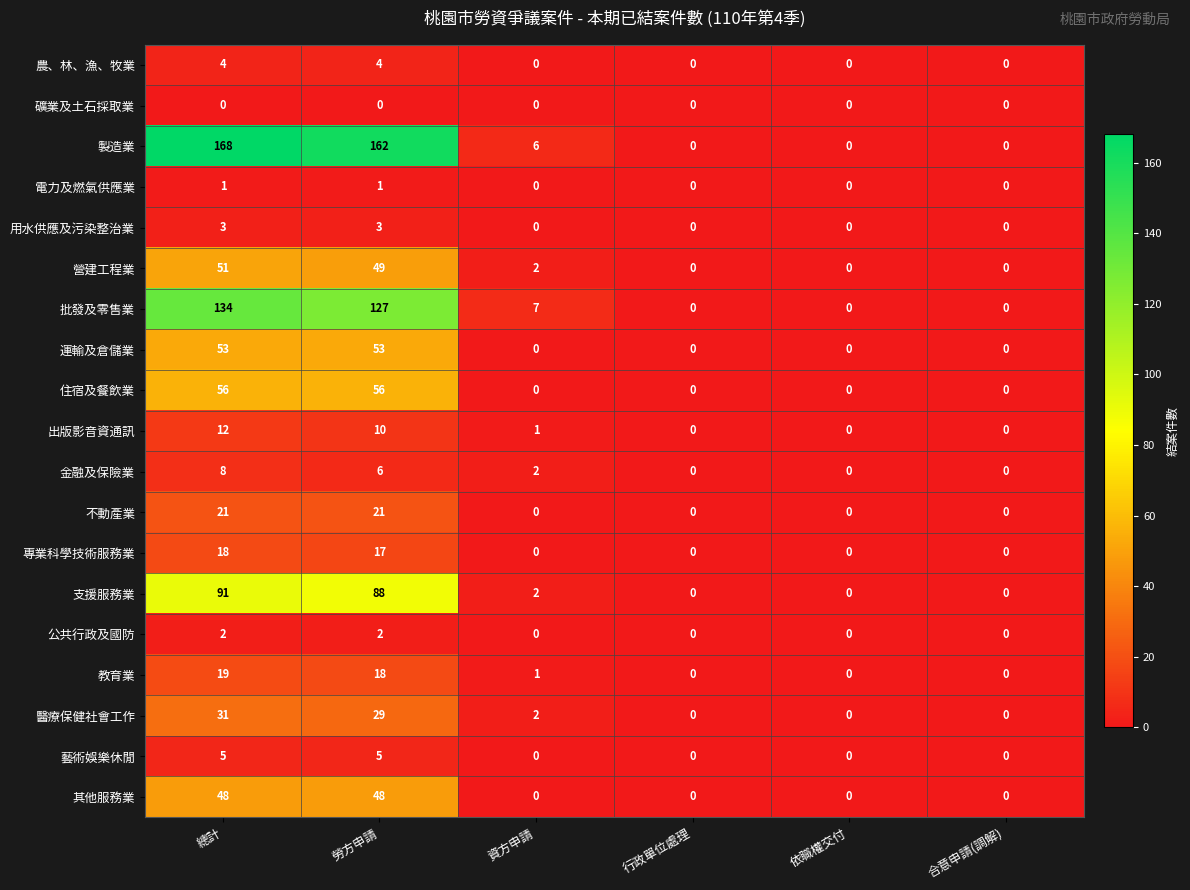

What is the sum of all 支援服務業 values?

181